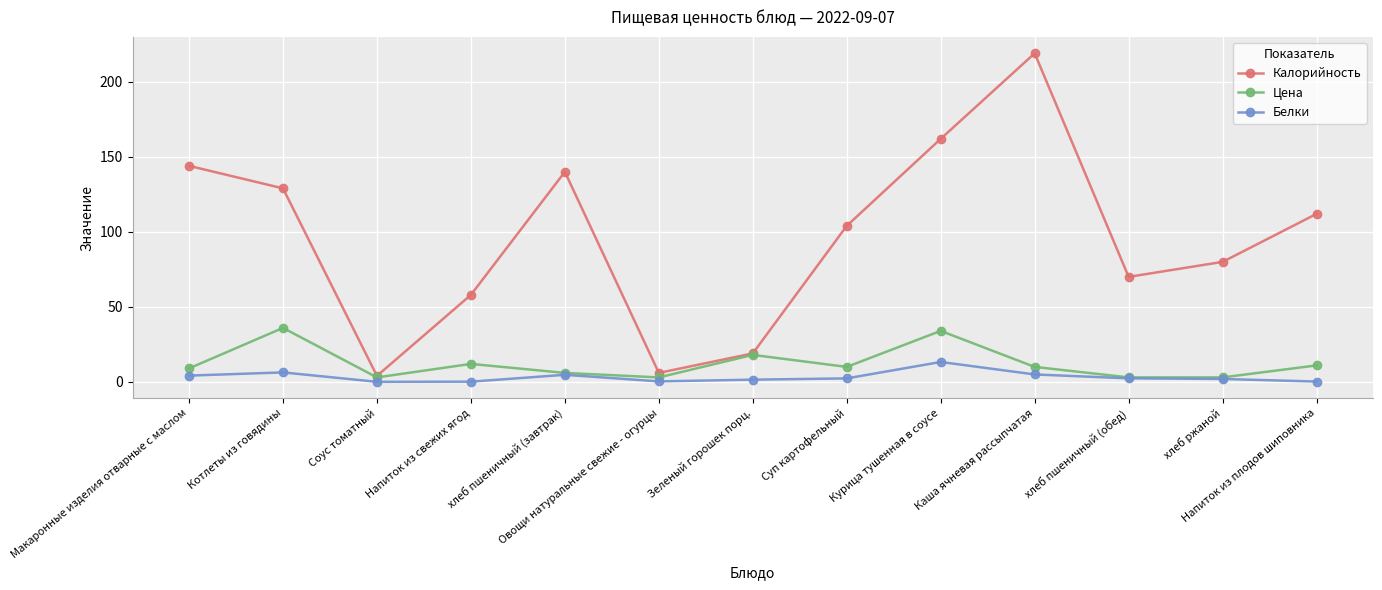

What are all the series names shown in the legend?

Калорийность, Цена, Белки